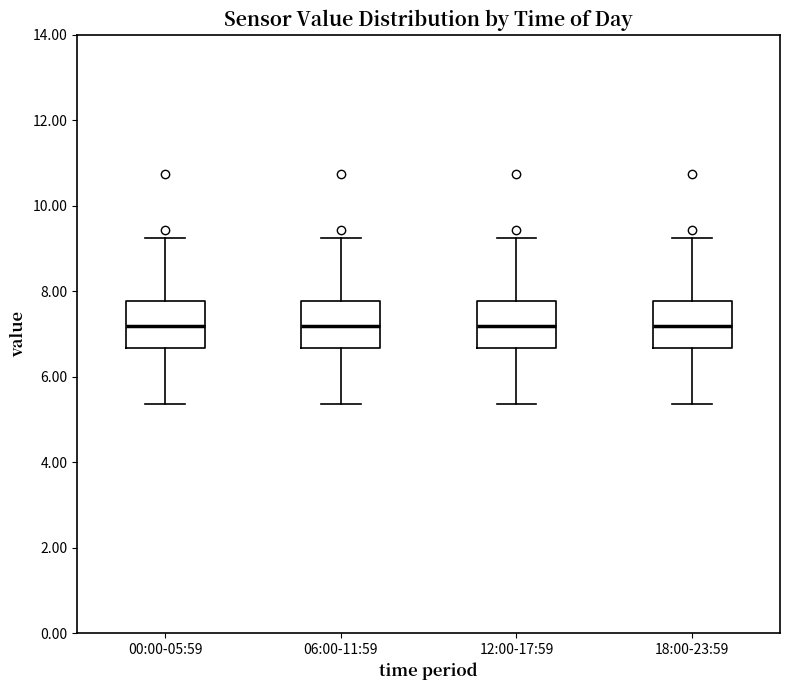

Reading left to right, read every box against the y-axis: the position of its median line, the range the box covers, and the ends of its whiskers. The values are not printed on the chart, so give them approximately, as read against the axis.

00:00-05:59: median 7.2, box 6.6 to 7.8, whiskers 5.4 to 9.2
06:00-11:59: median 7.2, box 6.6 to 7.8, whiskers 5.4 to 9.2
12:00-17:59: median 7.2, box 6.6 to 7.8, whiskers 5.4 to 9.2
18:00-23:59: median 7.2, box 6.6 to 7.8, whiskers 5.4 to 9.2